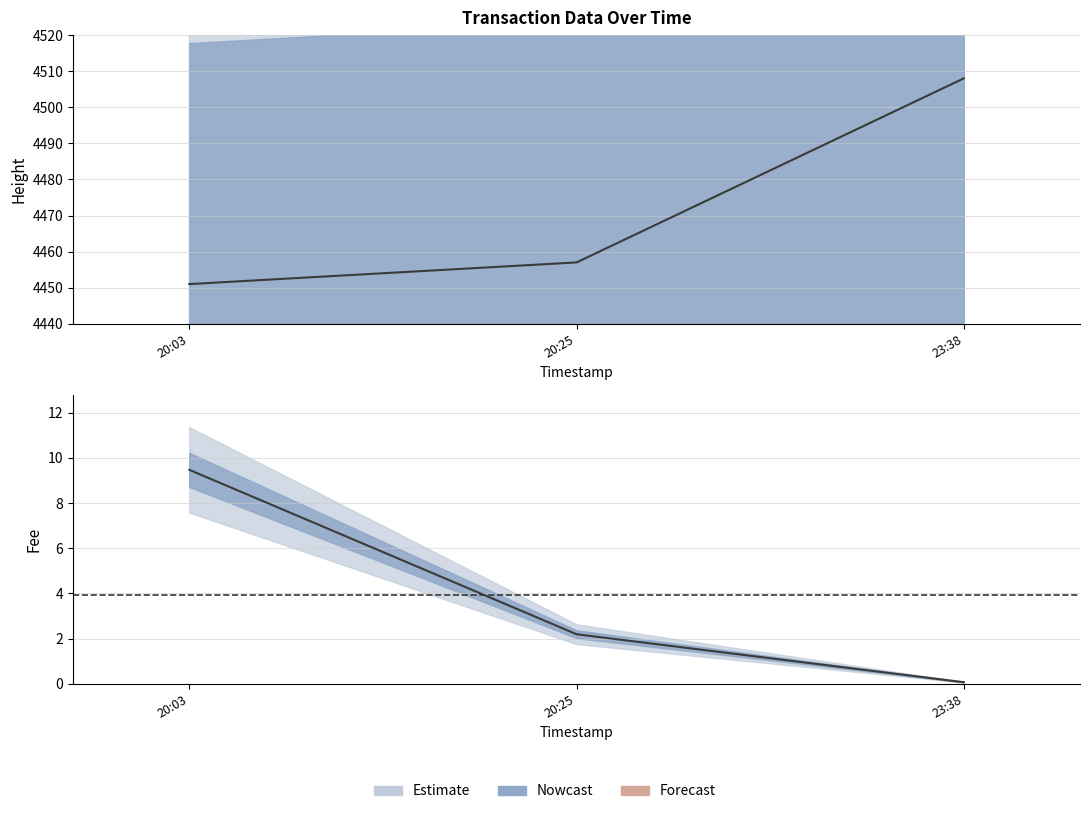

Between 23:38 and 20:03, which is larger?

23:38